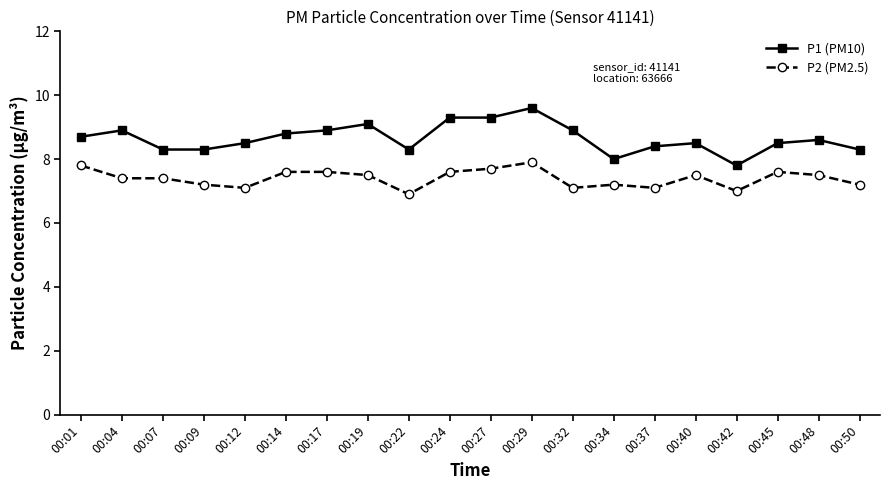

True or false: P2 (PM2.5) and P1 (PM10) cross at least once.

False